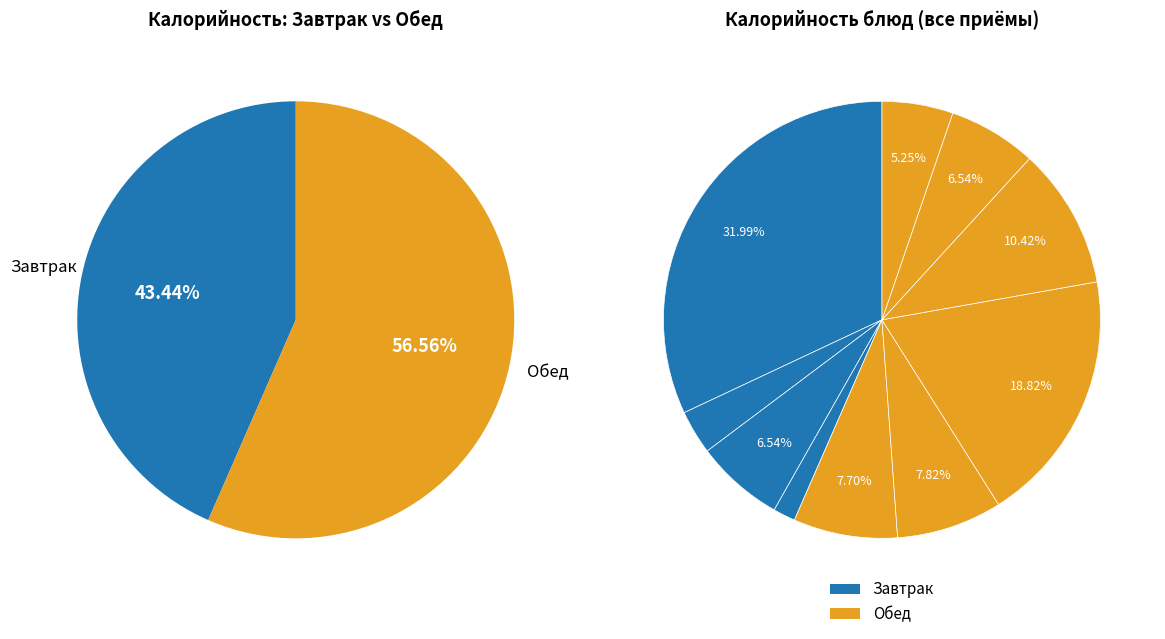

To the nearest percent, what is the combined percentage of Чай с лимоном and Котлеты куриные?

11%